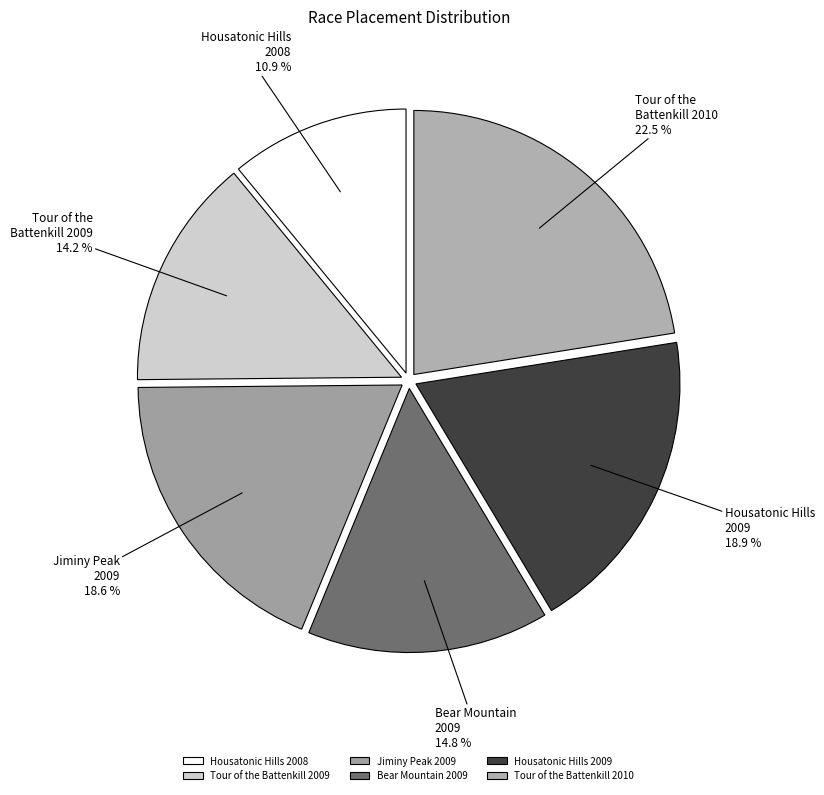

Do Housatonic Hills 2008 and Housatonic Hills 2009 together represent more than half of the pie?

No